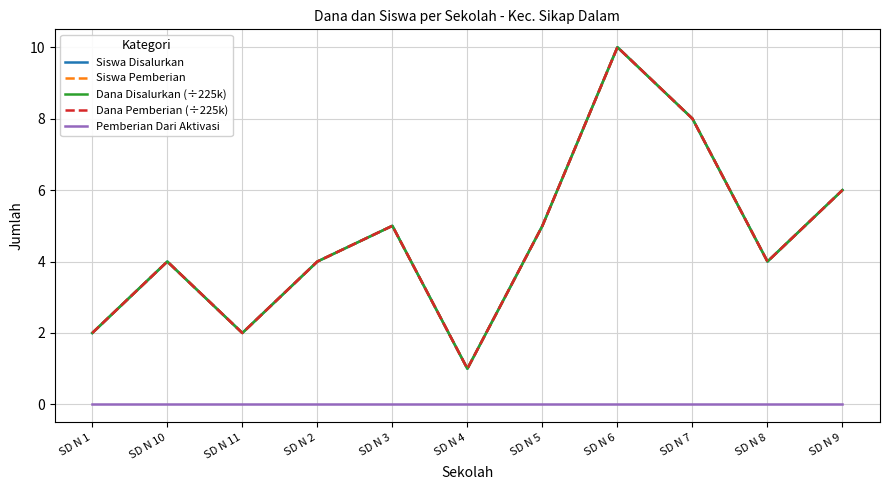

What position from the right is SD N 11?

9